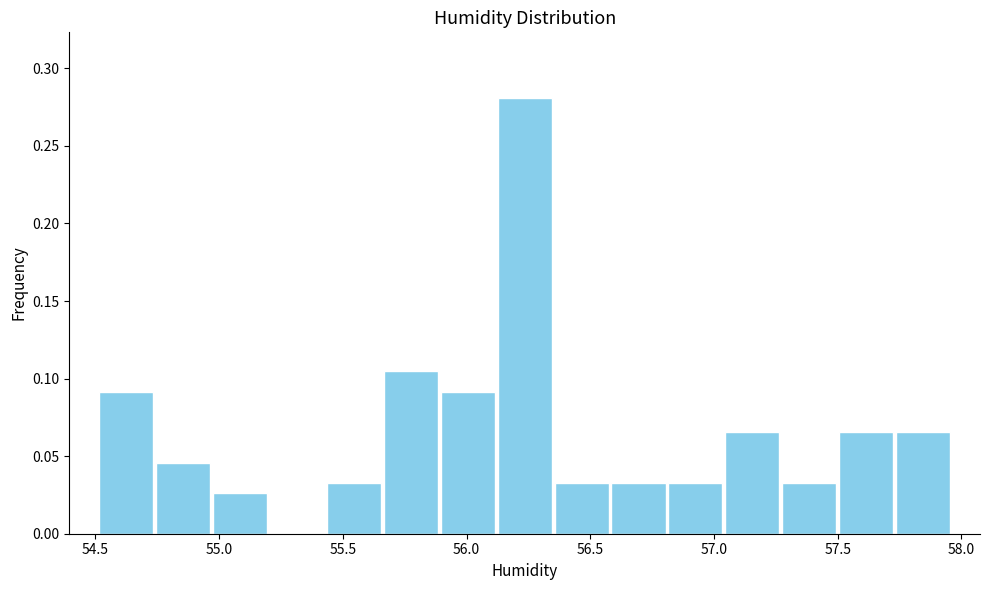

Which range on the x-axis has the tallest bar?

56.12 to 56.35